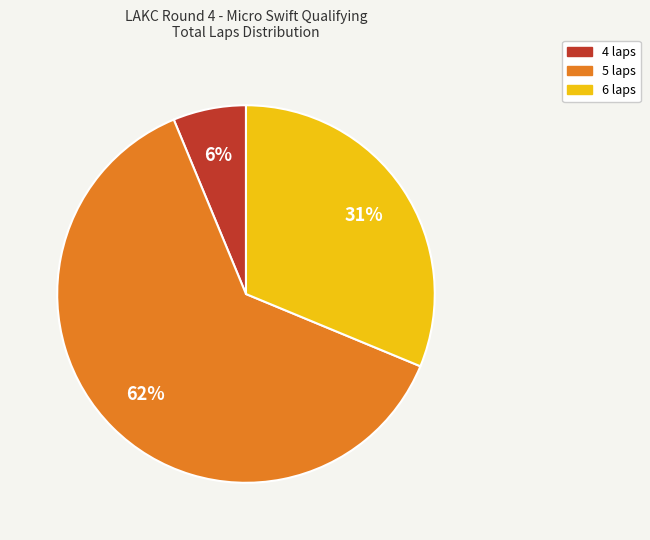

Is there a majority slice in this chart?

Yes